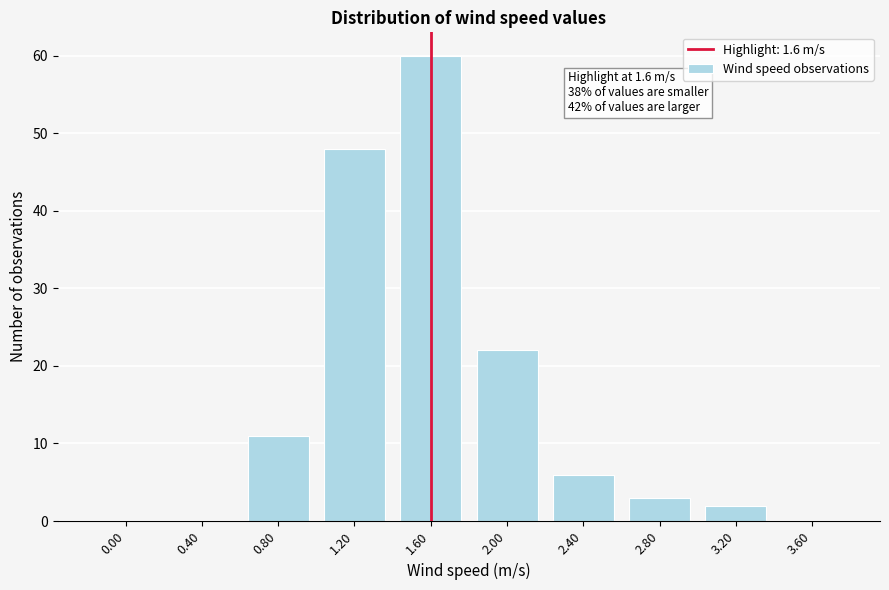

Reading left to right, list all the values displayed in this chart.

0.00=0	0.40=0	0.80=11	1.20=48	1.60=60	2.00=22	2.40=6	2.80=3	3.20=2	3.60=0